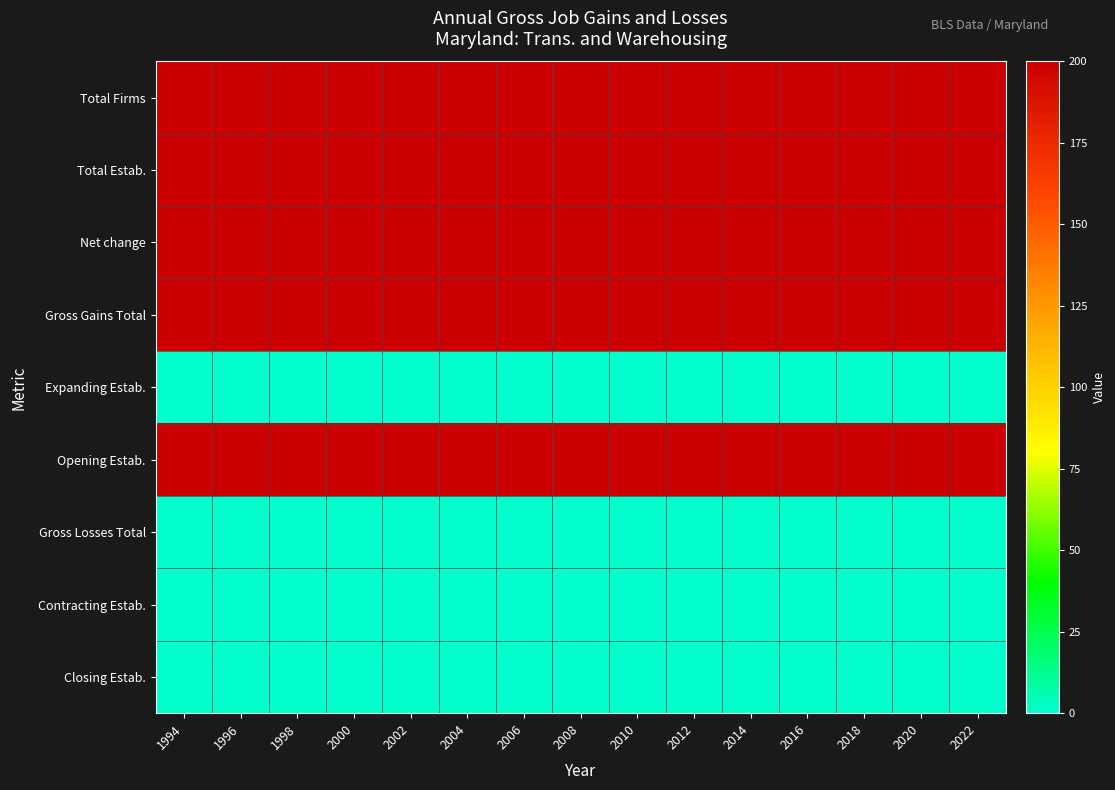

How many categories are shown in the chart?

15